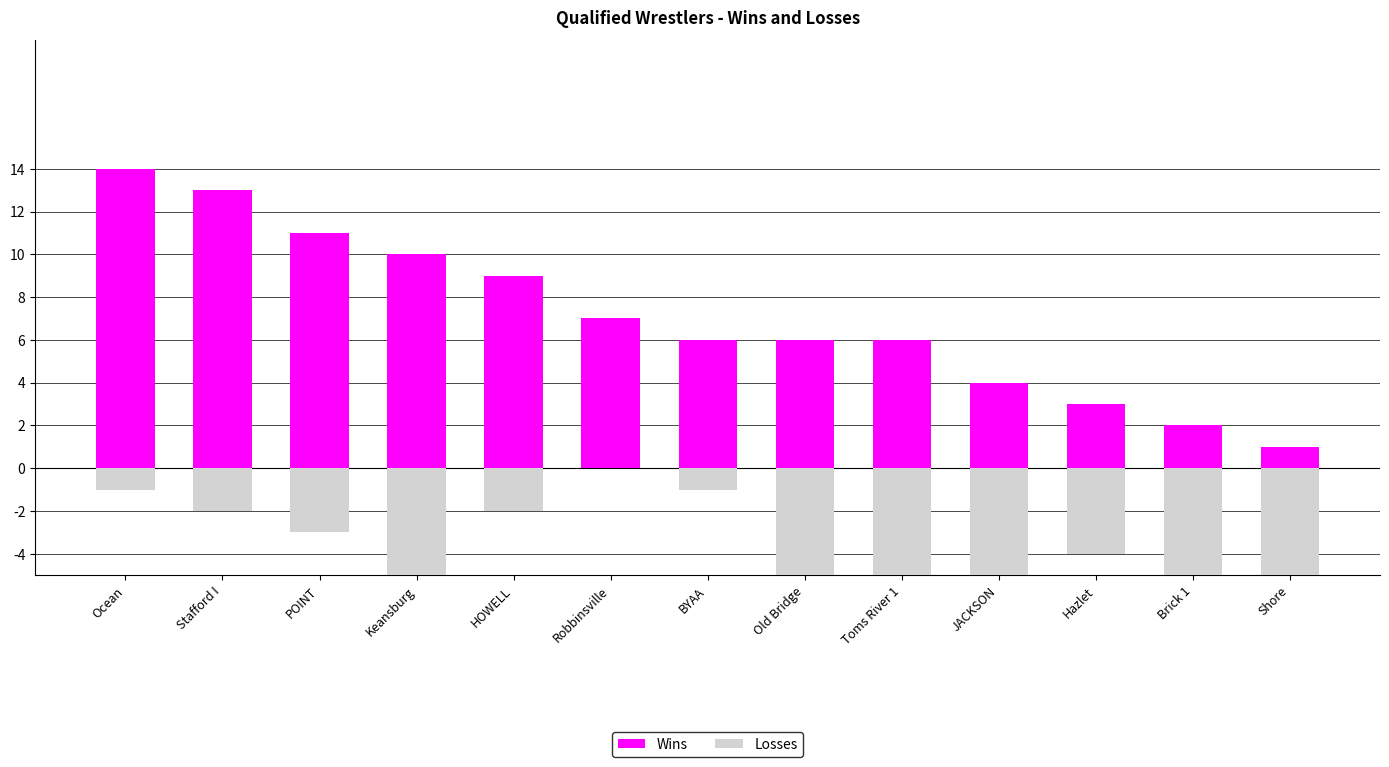

Between HOWELL and Old Bridge, which series saw the biggest shift?

Wins